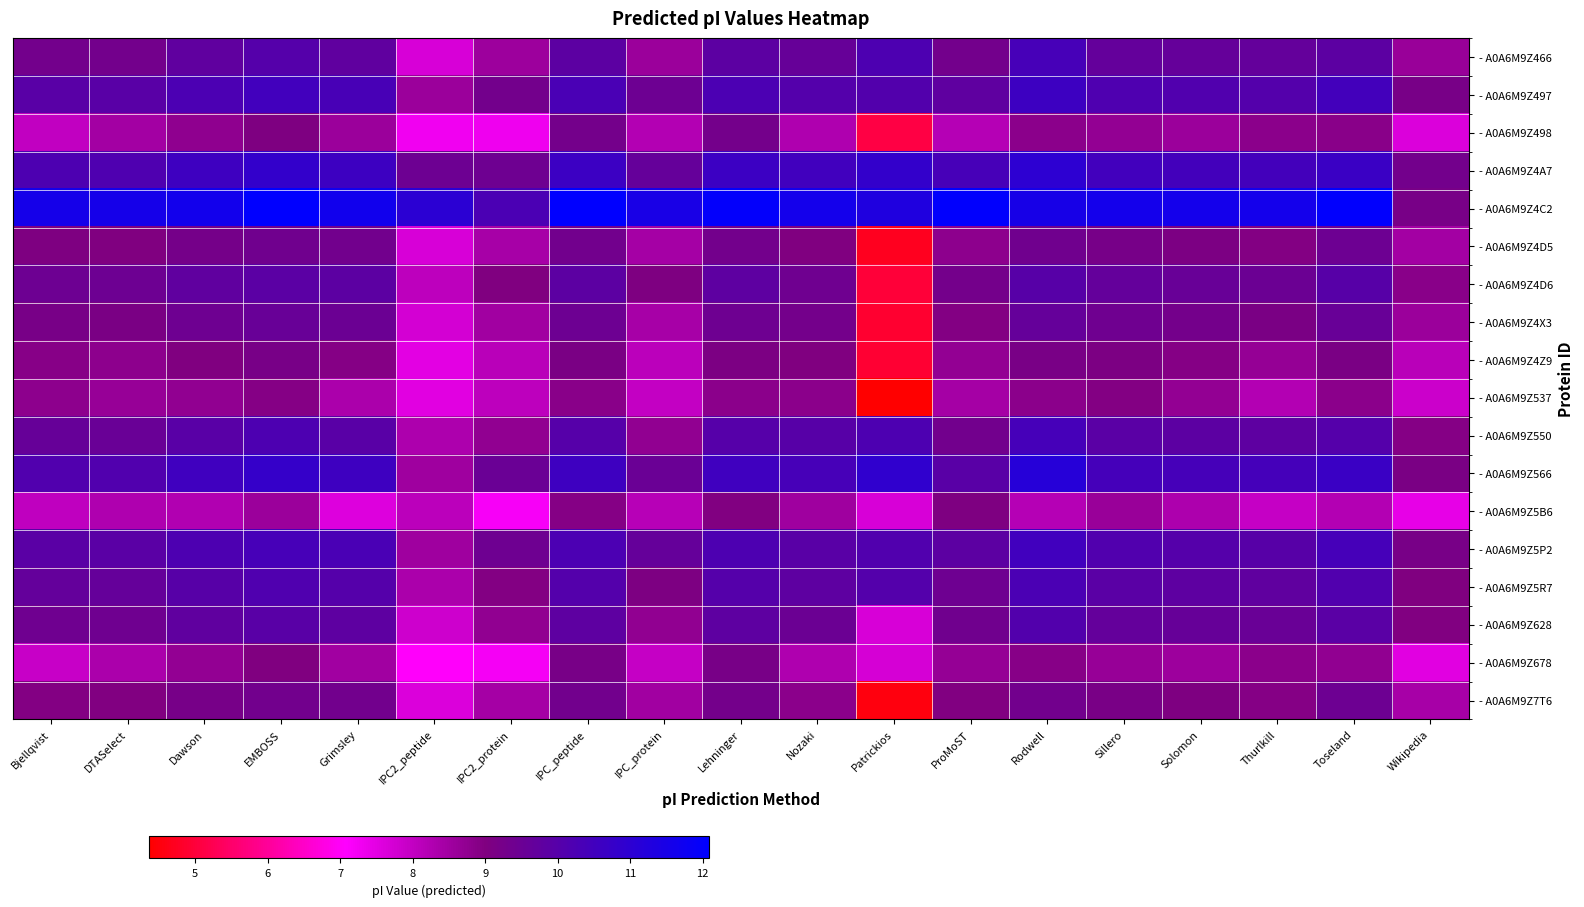

Reading left to right, list all the values displayed in this chart.

- A0A6M9Z466: Bjellqvist=9.3	DTASelect=9.3	Dawson=9.8	EMBOSS=10.0	Grimsley=9.8	IPC2_peptide=7.7	IPC2_protein=8.6	IPC_peptide=9.9	IPC_protein=8.6	Lehninger=9.8	Nozaki=9.6	Patrickios=10.2	ProMoST=9.3	Rodwell=10.4	Sillero=9.7	Solomon=9.6	Thurlkill=9.7	Toseland=9.8	Wikipedia=8.6
- A0A6M9Z497: Bjellqvist=9.9	DTASelect=9.9	Dawson=10.2	EMBOSS=10.5	Grimsley=10.3	IPC2_peptide=8.6	IPC2_protein=9.3	IPC_peptide=10.3	IPC_protein=9.5	Lehninger=10.2	Nozaki=10.1	Patrickios=10.1	ProMoST=9.8	Rodwell=10.6	Sillero=10.2	Solomon=10.1	Thurlkill=10.1	Toseland=10.4	Wikipedia=9.2
- A0A6M9Z498: Bjellqvist=8.0	DTASelect=8.5	Dawson=8.8	EMBOSS=9.0	Grimsley=8.6	IPC2_peptide=7.3	IPC2_protein=7.3	IPC_peptide=9.3	IPC_protein=8.2	Lehninger=9.3	Nozaki=8.3	Patrickios=5.1	ProMoST=8.2	Rodwell=8.8	Sillero=8.7	Solomon=8.6	Thurlkill=8.8	Toseland=8.8	Wikipedia=7.6
- A0A6M9Z4A7: Bjellqvist=10.2	DTASelect=10.2	Dawson=10.6	EMBOSS=10.8	Grimsley=10.6	IPC2_peptide=9.5	IPC2_protein=9.4	IPC_peptide=10.6	IPC_protein=9.6	Lehninger=10.6	Nozaki=10.5	Patrickios=10.8	ProMoST=10.4	Rodwell=11.0	Sillero=10.5	Solomon=10.5	Thurlkill=10.5	Toseland=10.7	Wikipedia=9.3
- A0A6M9Z4C2: Bjellqvist=11.6	DTASelect=11.6	Dawson=11.6	EMBOSS=12.1	Grimsley=11.7	IPC2_peptide=11.0	IPC2_protein=10.3	IPC_peptide=12.1	IPC_protein=11.5	Lehninger=12.0	Nozaki=11.6	Patrickios=11.3	ProMoST=12.0	Rodwell=11.5	Sillero=11.6	Solomon=11.6	Thurlkill=11.6	Toseland=12.0	Wikipedia=9.2
- A0A6M9Z4D5: Bjellqvist=9.0	DTASelect=9.0	Dawson=9.3	EMBOSS=9.4	Grimsley=9.3	IPC2_peptide=7.7	IPC2_protein=8.4	IPC_peptide=9.3	IPC_protein=8.4	Lehninger=9.3	Nozaki=9.0	Patrickios=4.7	ProMoST=8.8	Rodwell=9.4	Sillero=9.2	Solomon=9.1	Thurlkill=8.9	Toseland=9.4	Wikipedia=8.4
- A0A6M9Z4D6: Bjellqvist=9.5	DTASelect=9.5	Dawson=9.8	EMBOSS=9.9	Grimsley=9.9	IPC2_peptide=8.1	IPC2_protein=9.0	IPC_peptide=9.8	IPC_protein=9.0	Lehninger=9.8	Nozaki=9.4	Patrickios=5.0	ProMoST=9.3	Rodwell=10.0	Sillero=9.7	Solomon=9.6	Thurlkill=9.5	Toseland=10.0	Wikipedia=8.9
- A0A6M9Z4X3: Bjellqvist=9.2	DTASelect=9.1	Dawson=9.4	EMBOSS=9.6	Grimsley=9.5	IPC2_peptide=7.7	IPC2_protein=8.5	IPC_peptide=9.4	IPC_protein=8.4	Lehninger=9.4	Nozaki=9.3	Patrickios=4.9	ProMoST=8.9	Rodwell=9.6	Sillero=9.4	Solomon=9.3	Thurlkill=9.1	Toseland=9.6	Wikipedia=8.6
- A0A6M9Z4Z9: Bjellqvist=8.9	DTASelect=8.8	Dawson=9.0	EMBOSS=9.2	Grimsley=8.9	IPC2_peptide=7.5	IPC2_protein=8.1	IPC_peptide=9.1	IPC_protein=8.1	Lehninger=9.1	Nozaki=9.0	Patrickios=4.9	ProMoST=8.7	Rodwell=9.2	Sillero=9.1	Solomon=8.9	Thurlkill=8.7	Toseland=9.1	Wikipedia=8.1
- A0A6M9Z537: Bjellqvist=8.8	DTASelect=8.6	Dawson=8.7	EMBOSS=8.9	Grimsley=8.3	IPC2_peptide=7.5	IPC2_protein=8.1	IPC_peptide=8.8	IPC_protein=8.0	Lehninger=8.8	Nozaki=8.8	Patrickios=4.4	ProMoST=8.4	Rodwell=8.8	Sillero=8.9	Solomon=8.7	Thurlkill=8.2	Toseland=8.8	Wikipedia=7.9
- A0A6M9Z550: Bjellqvist=9.6	DTASelect=9.5	Dawson=9.9	EMBOSS=10.2	Grimsley=9.9	IPC2_peptide=8.3	IPC2_protein=8.7	IPC_peptide=10.0	IPC_protein=8.7	Lehninger=10.0	Nozaki=10.0	Patrickios=10.2	ProMoST=9.3	Rodwell=10.4	Sillero=9.9	Solomon=9.8	Thurlkill=9.8	Toseland=10.0	Wikipedia=8.9
- A0A6M9Z566: Bjellqvist=10.1	DTASelect=10.1	Dawson=10.5	EMBOSS=10.8	Grimsley=10.6	IPC2_peptide=8.5	IPC2_protein=9.5	IPC_peptide=10.6	IPC_protein=9.5	Lehninger=10.5	Nozaki=10.4	Patrickios=10.9	ProMoST=9.9	Rodwell=11.2	Sillero=10.4	Solomon=10.4	Thurlkill=10.4	Toseland=10.6	Wikipedia=9.1
- A0A6M9Z5B6: Bjellqvist=8.0	DTASelect=8.3	Dawson=8.3	EMBOSS=8.6	Grimsley=7.6	IPC2_peptide=8.1	IPC2_protein=7.2	IPC_peptide=8.9	IPC_protein=8.1	Lehninger=9.0	Nozaki=8.5	Patrickios=7.7	ProMoST=9.0	Rodwell=8.2	Sillero=8.6	Solomon=8.3	Thurlkill=8.0	Toseland=8.2	Wikipedia=7.4
- A0A6M9Z5P2: Bjellqvist=9.9	DTASelect=9.9	Dawson=10.2	EMBOSS=10.4	Grimsley=10.3	IPC2_peptide=8.5	IPC2_protein=9.4	IPC_peptide=10.2	IPC_protein=9.6	Lehninger=10.2	Nozaki=9.9	Patrickios=10.1	ProMoST=9.8	Rodwell=10.5	Sillero=10.1	Solomon=10.0	Thurlkill=10.0	Toseland=10.4	Wikipedia=9.2
- A0A6M9Z5R7: Bjellqvist=9.6	DTASelect=9.6	Dawson=10.0	EMBOSS=10.2	Grimsley=10.0	IPC2_peptide=8.3	IPC2_protein=8.9	IPC_peptide=10.0	IPC_protein=9.0	Lehninger=10.0	Nozaki=9.8	Patrickios=10.1	ProMoST=9.4	Rodwell=10.3	Sillero=9.9	Solomon=9.8	Thurlkill=9.8	Toseland=10.1	Wikipedia=9.0
- A0A6M9Z628: Bjellqvist=9.4	DTASelect=9.4	Dawson=9.8	EMBOSS=9.9	Grimsley=9.8	IPC2_peptide=7.8	IPC2_protein=8.7	IPC_peptide=9.8	IPC_protein=8.7	Lehninger=9.8	Nozaki=9.5	Patrickios=7.7	ProMoST=9.4	Rodwell=10.1	Sillero=9.7	Solomon=9.6	Thurlkill=9.5	Toseland=9.9	Wikipedia=9.0
- A0A6M9Z678: Bjellqvist=7.9	DTASelect=8.3	Dawson=8.7	EMBOSS=9.0	Grimsley=8.5	IPC2_peptide=7.0	IPC2_protein=7.2	IPC_peptide=9.2	IPC_protein=7.9	Lehninger=9.2	Nozaki=8.3	Patrickios=7.7	ProMoST=8.7	Rodwell=8.9	Sillero=8.6	Solomon=8.5	Thurlkill=8.8	Toseland=8.7	Wikipedia=7.5
- A0A6M9Z7T6: Bjellqvist=8.9	DTASelect=9.0	Dawson=9.2	EMBOSS=9.3	Grimsley=9.3	IPC2_peptide=7.6	IPC2_protein=8.4	IPC_peptide=9.3	IPC_protein=8.5	Lehninger=9.3	Nozaki=8.8	Patrickios=4.5	ProMoST=9.0	Rodwell=9.3	Sillero=9.1	Solomon=9.0	Thurlkill=8.9	Toseland=9.4	Wikipedia=8.4